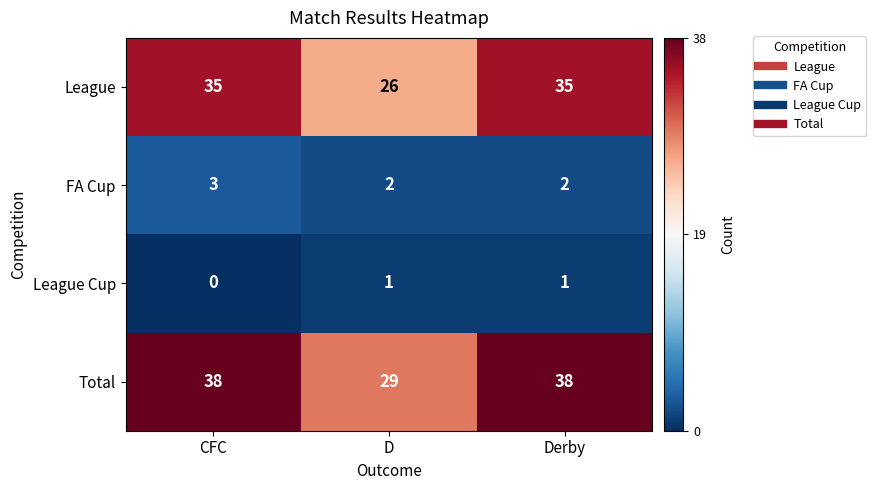

How many series are shown in this chart?

4